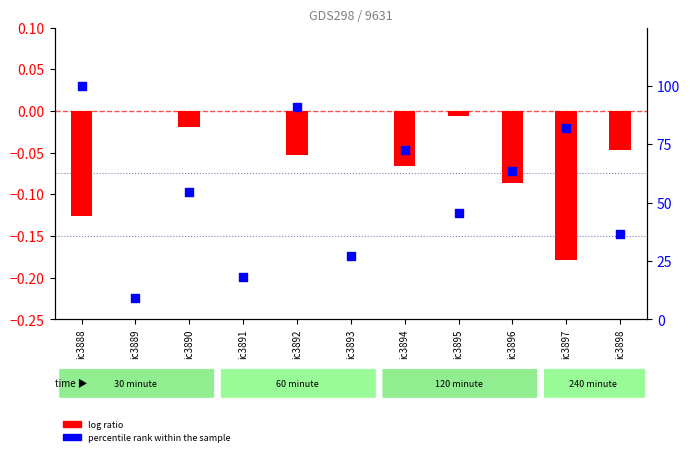

Which series has the widest spread of Y values?

percentile rank within the sample